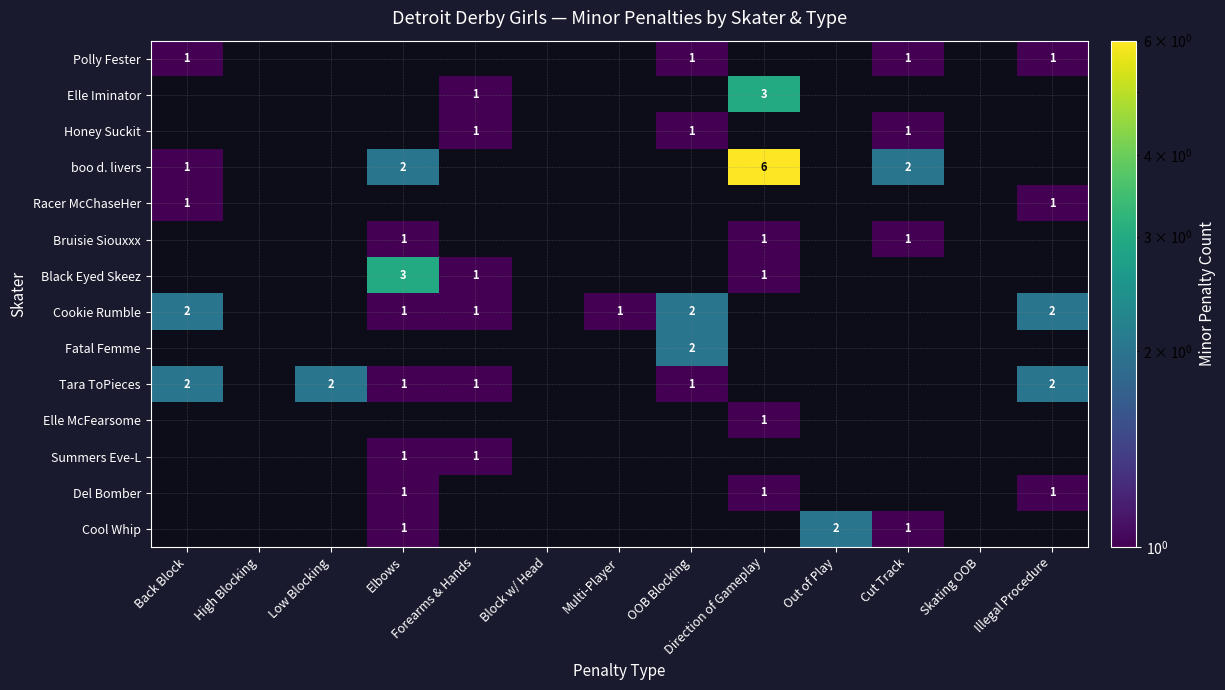

At how many categories does at least one series exceed 2?

2